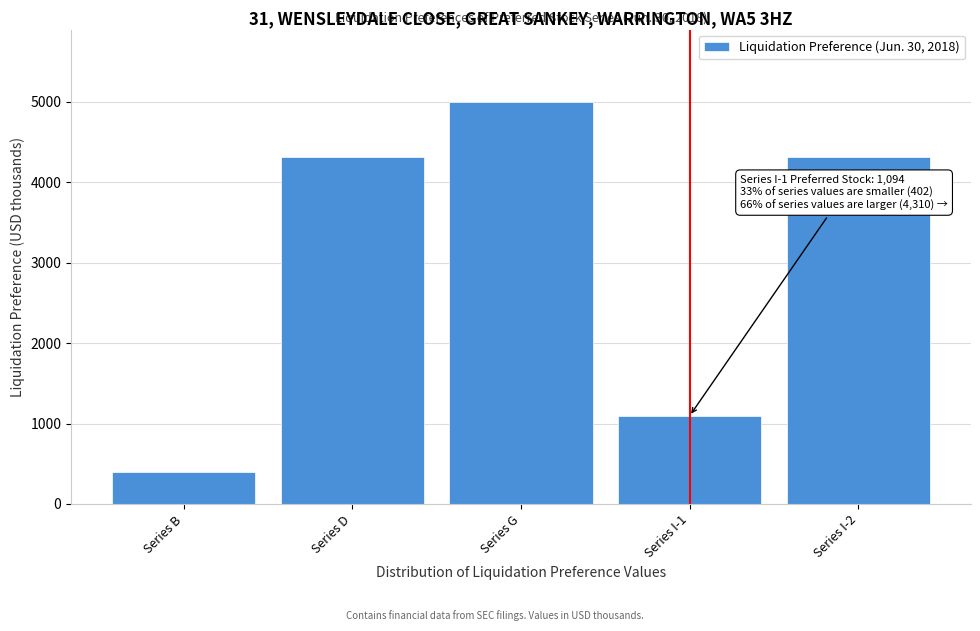

What is the difference between the maximum and minimum values?

4598